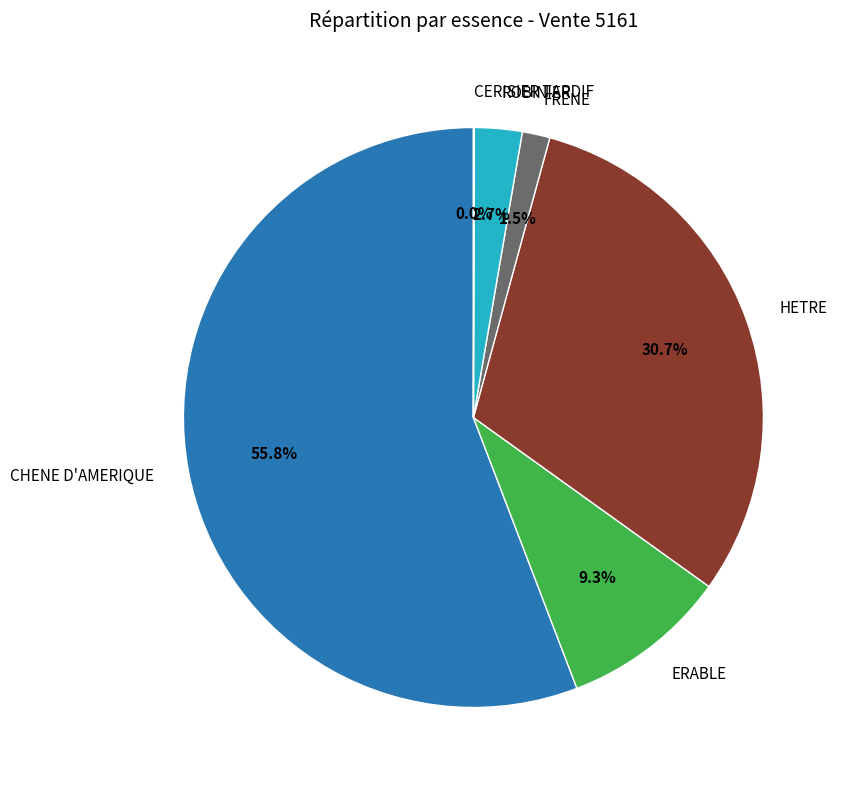

Does CHENE D'AMERIQUE represent more than half of the total?

Yes